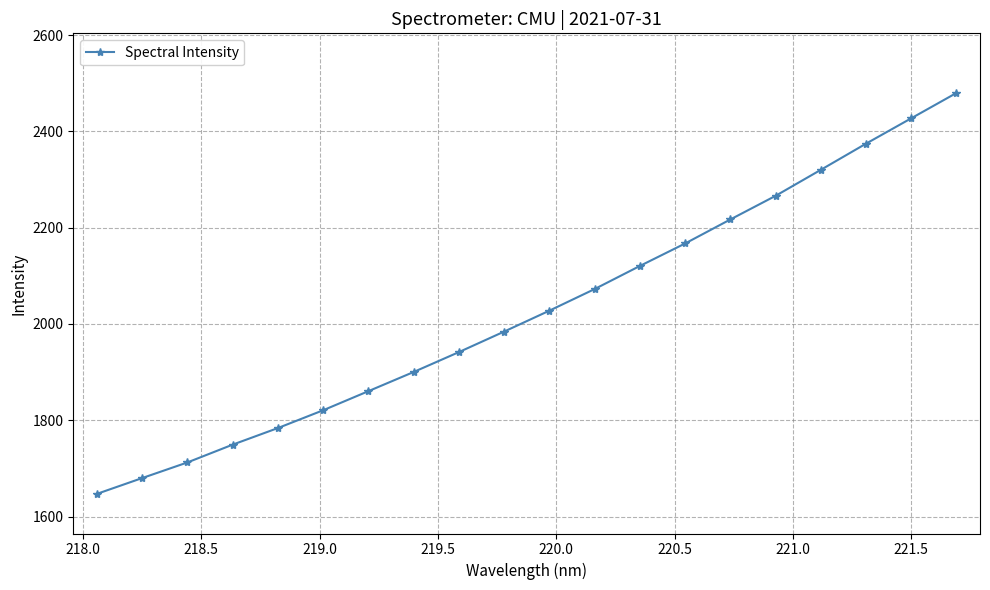

What is the value of the 7th point from the left?

1860.5